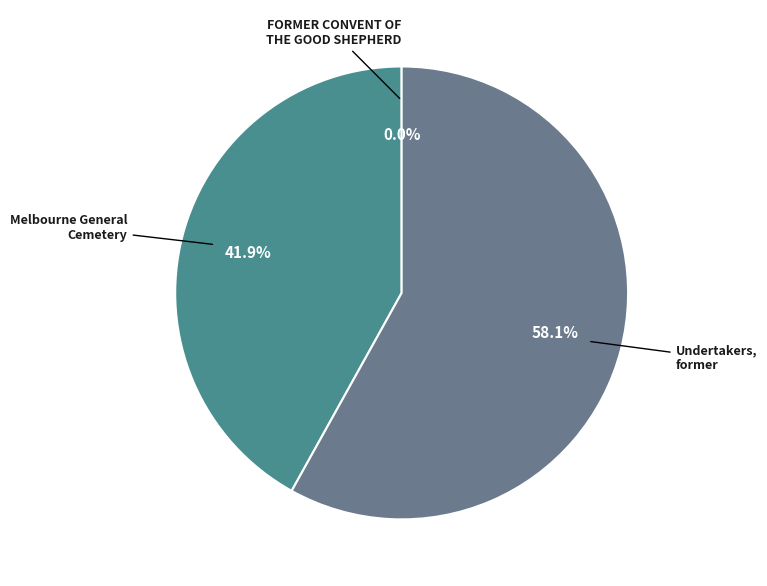

The Melbourne General Cemetery slice represents 42% of the pie. True or false?

True